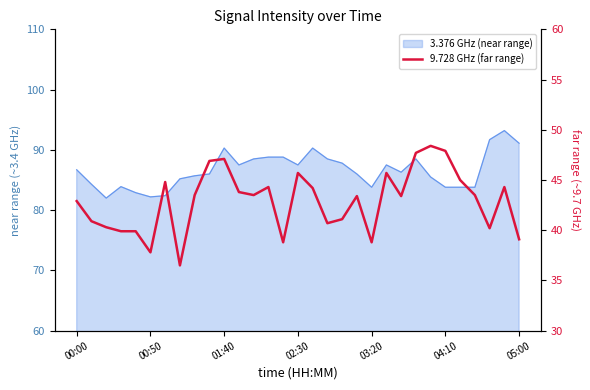

How many points are higher than both their immediate neighbors (excluding endpoints)?

8